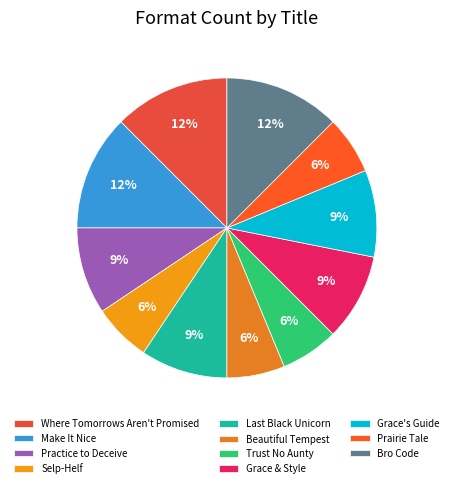

True or false: Grace & Style accounts for 1% of the total.

False